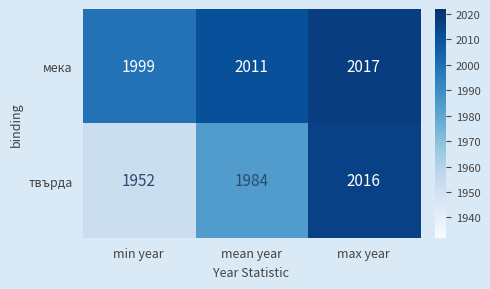

At which label is твърда closest to 1984?

mean year